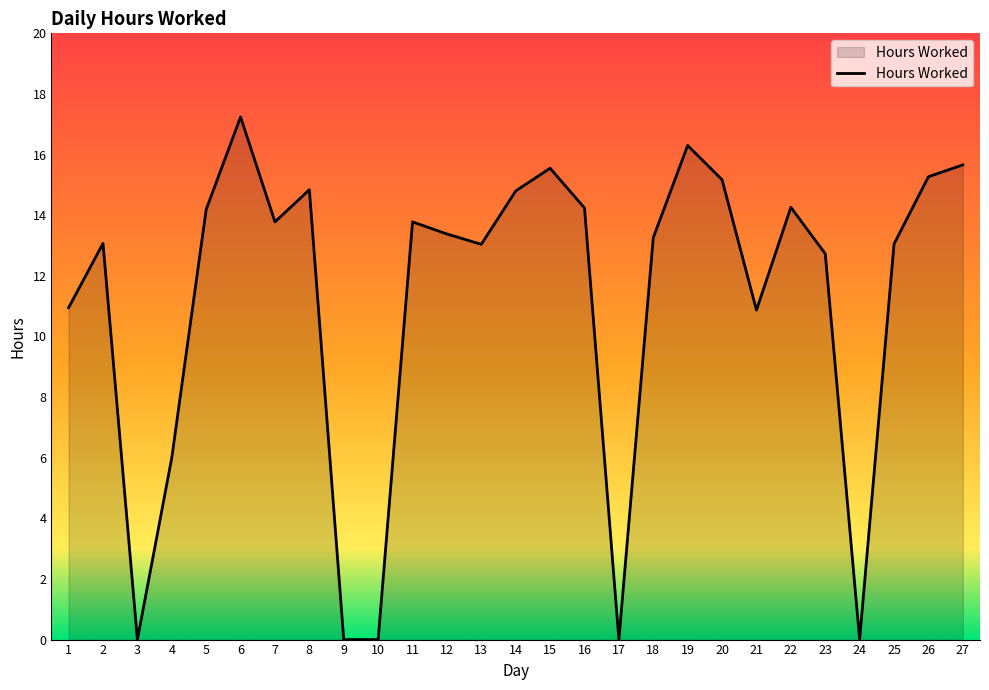

What is the average value?

11.2